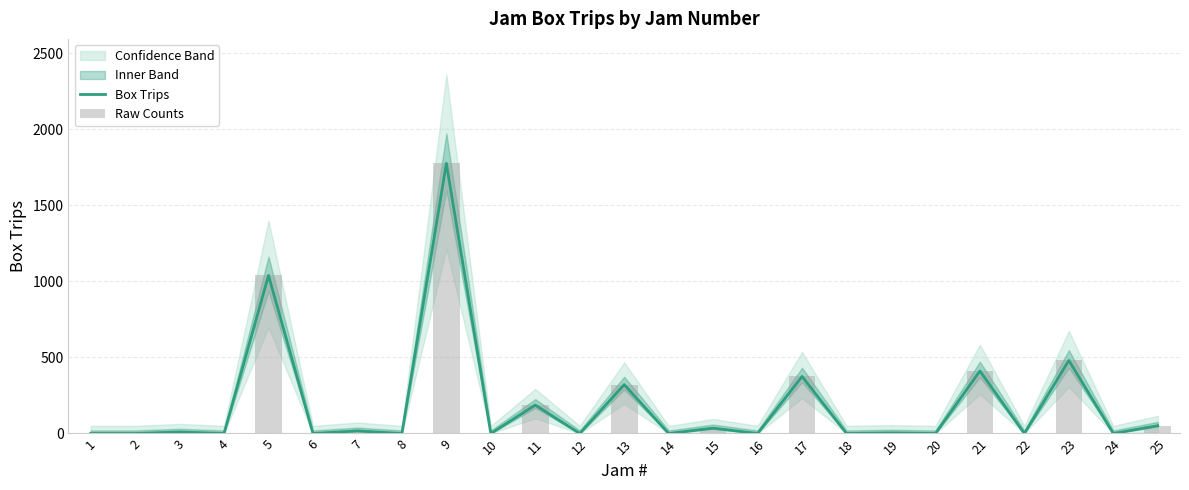

What is the total value across all series at 11?

374